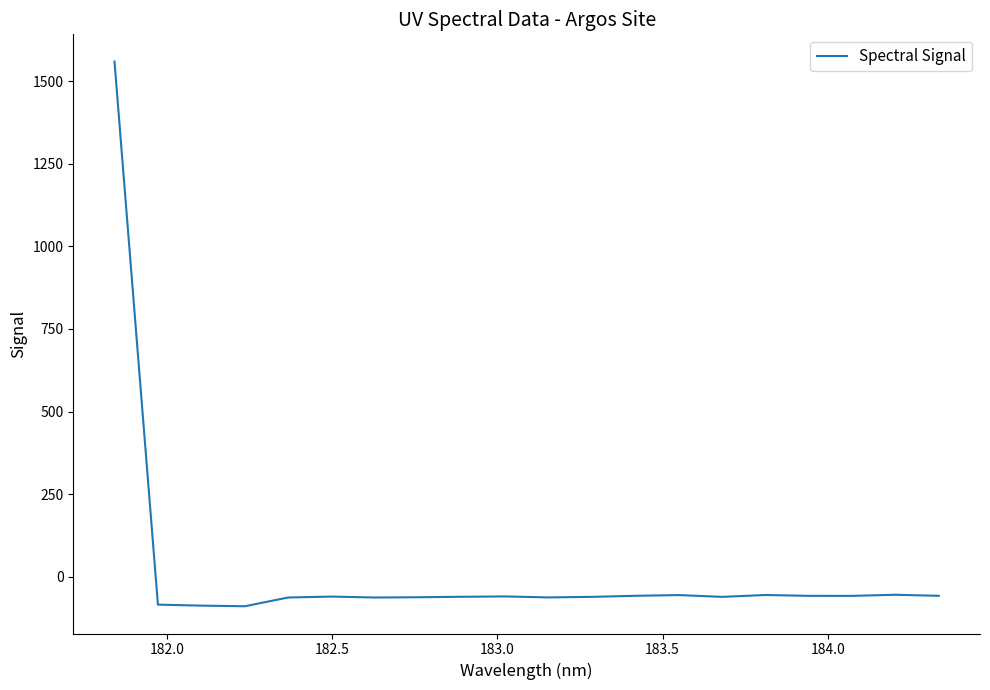

What is the difference between the maximum and minimum values?

1647.5